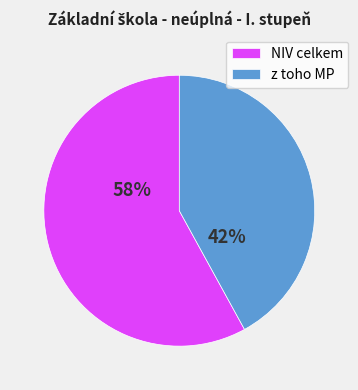

Count the number of slices in the pie.

2